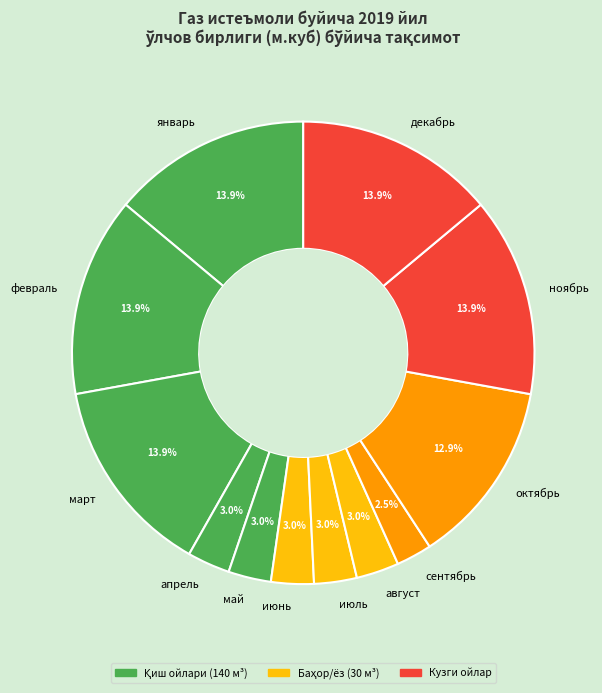

Does any single category account for the majority?

No